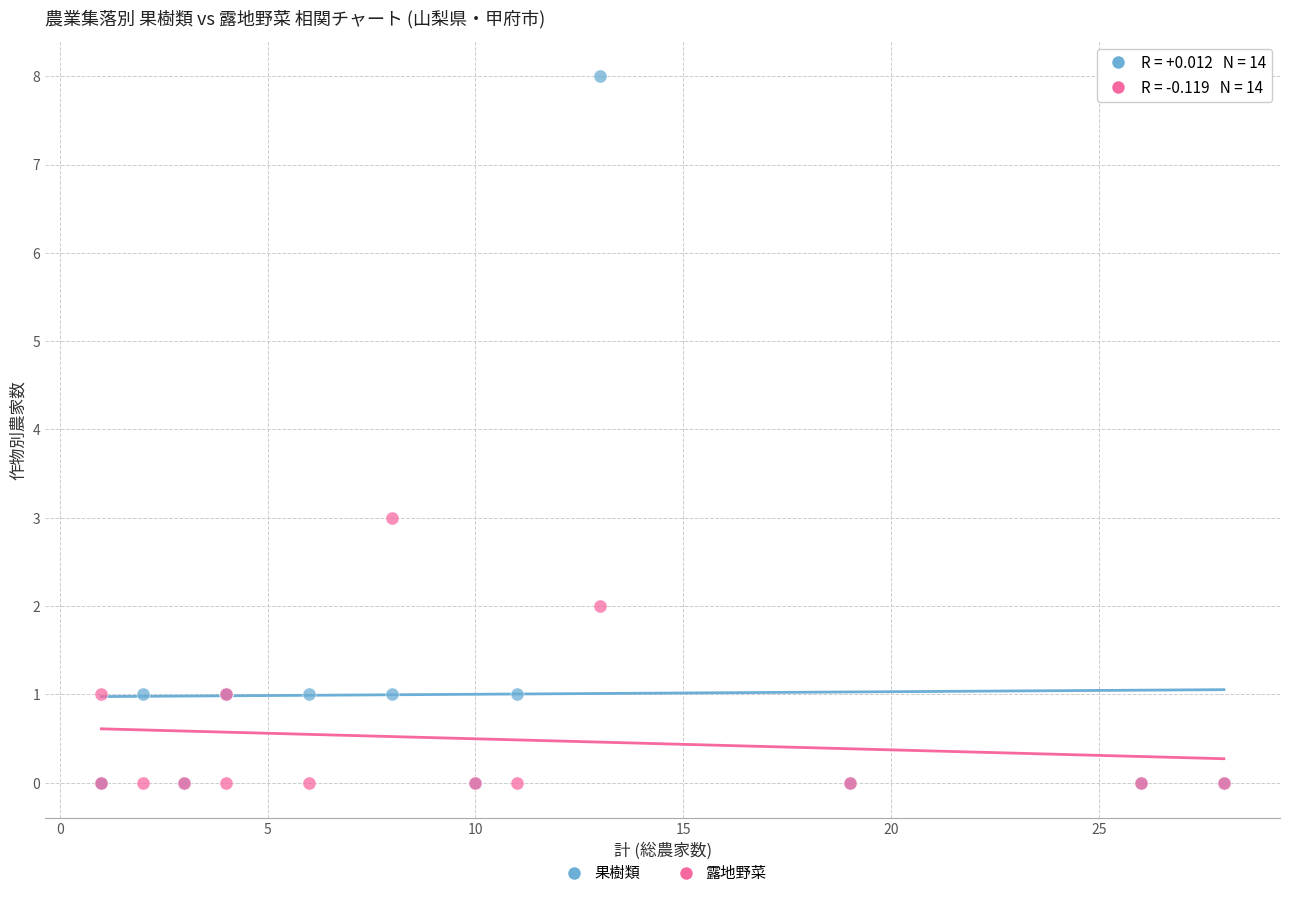

Which series has the largest Y range (max minus min)?

果樹類